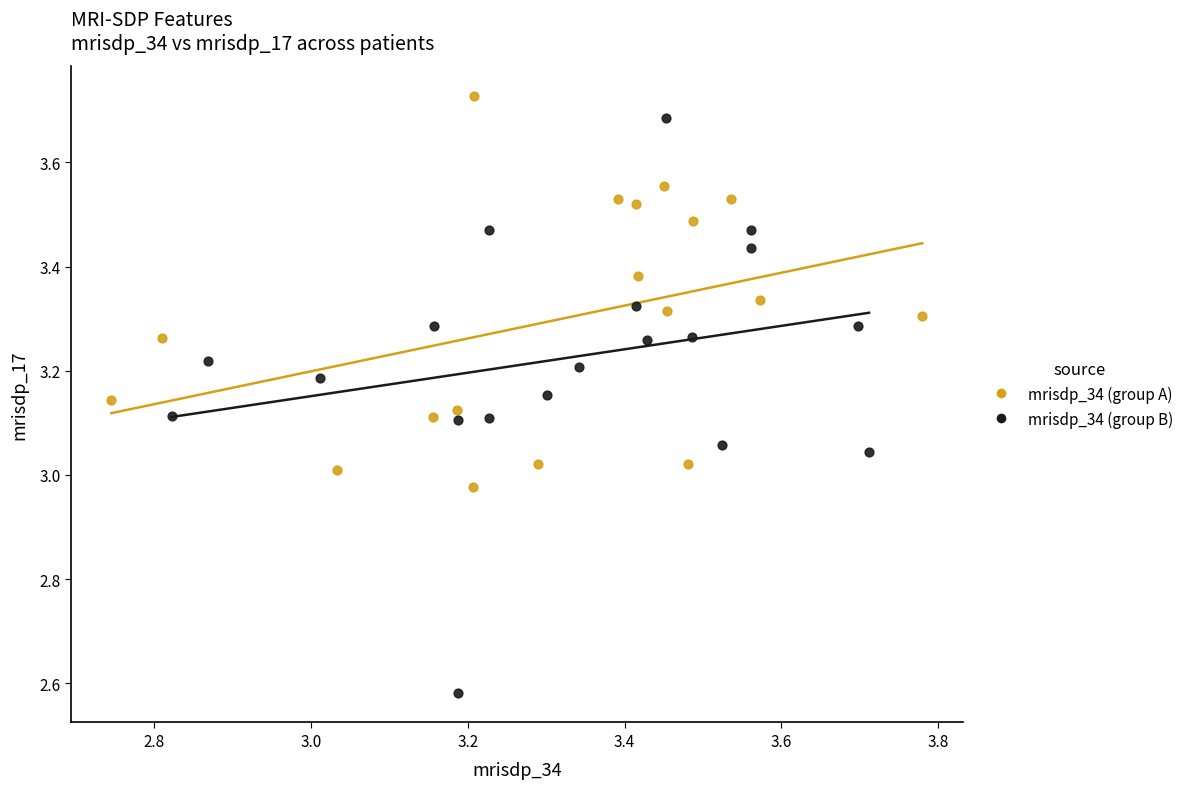

Which series has the largest Y range (max minus min)?

mrisdp_34 (group B)